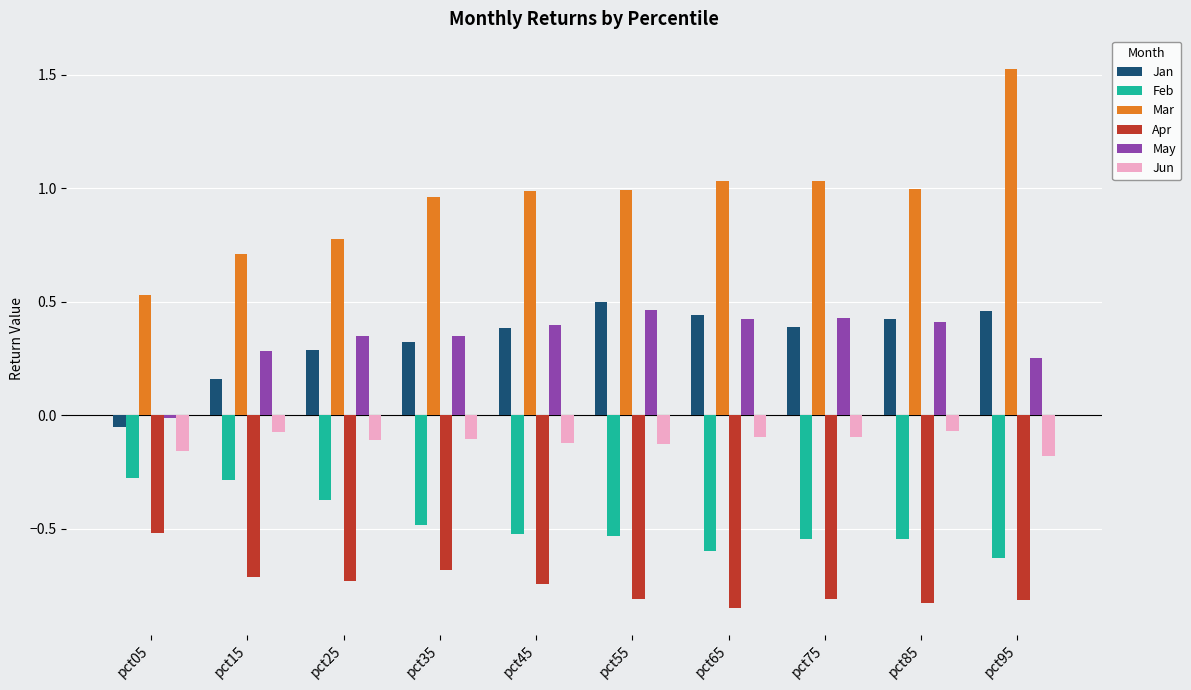

Which label corresponds to the largest value in the chart?

pct95